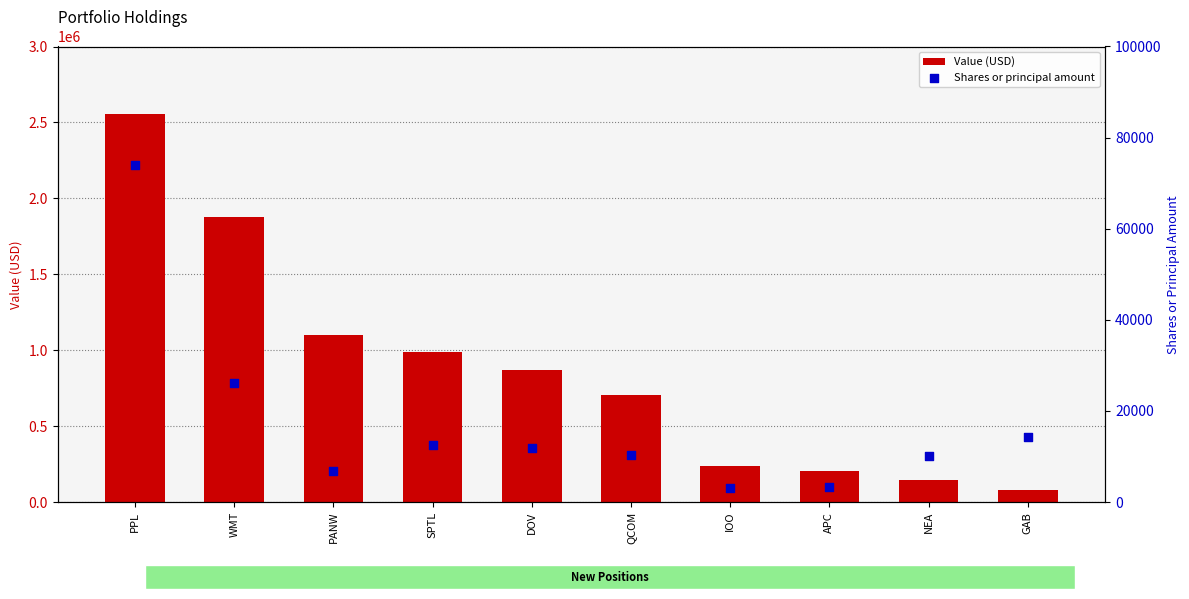

What are all the series names shown in the legend?

Value (USD), Shares or principal amount